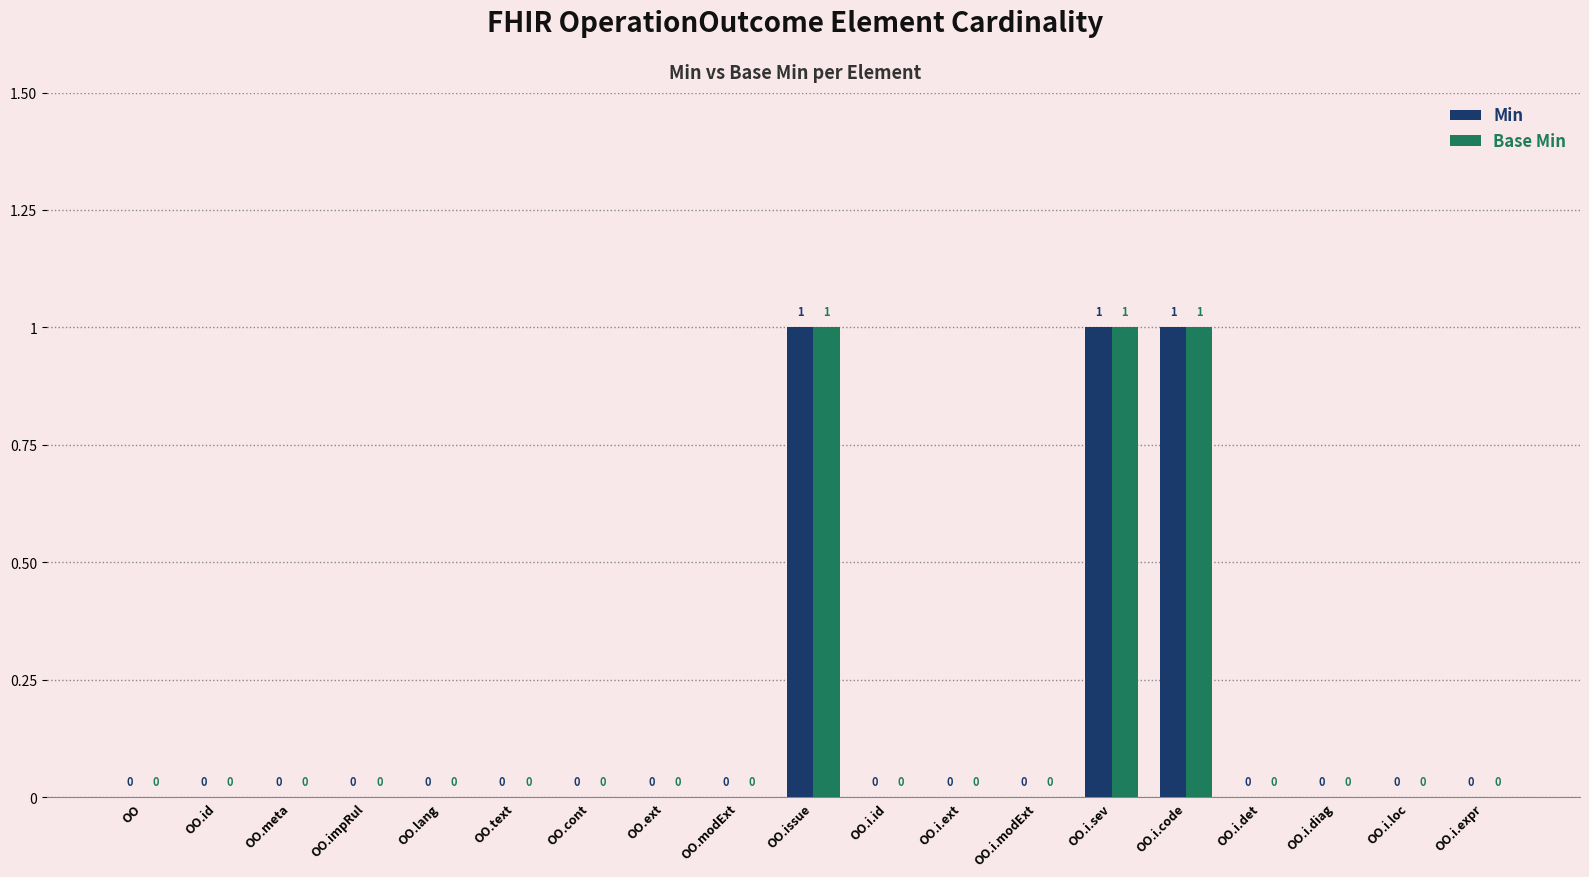

How many Min values are between 0 and 1?

19